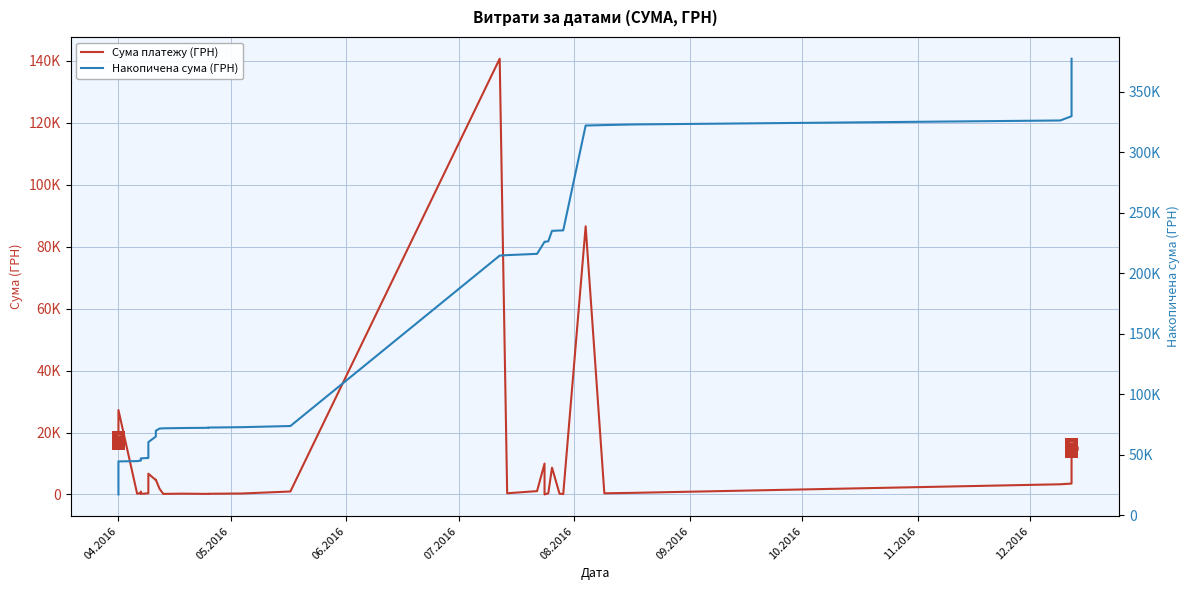

Reading right to left, transcribe all the data shown in this chart.

Сума платежу (ГРН): 15050.0	8880.0	6888.0	5801.0	5590.0	5251.0	3512.0	3280.0	522.0	361.8	86589.3	97.8	265.3	8661.0	359.1	11.2	9960.8	1072.3	379.4	140706.2	949.5	302.9	215.5	180.0	253.0	173.9	1829.5	4758.0	4631.1	6700.0	4056.0	2303.5	361.8	193.6	873.5	751.5	434.5	238.2	27248.5	17384.5
Накопичена сума (ГРН): 377077.4	362027.4	353147.4	346259.4	340458.4	334868.4	329617.4	326105.4	322825.4	322303.4	321941.6	235352.3	235254.5	234989.1	226328.1	225969.0	225957.8	215997.0	214924.6	214545.2	73839.0	72889.5	72586.6	72371.1	72191.1	71938.2	71764.3	69934.7	65176.7	60545.6	53845.6	49789.6	47486.1	47124.3	46930.7	46057.2	45305.7	44871.2	44633.0	17384.5